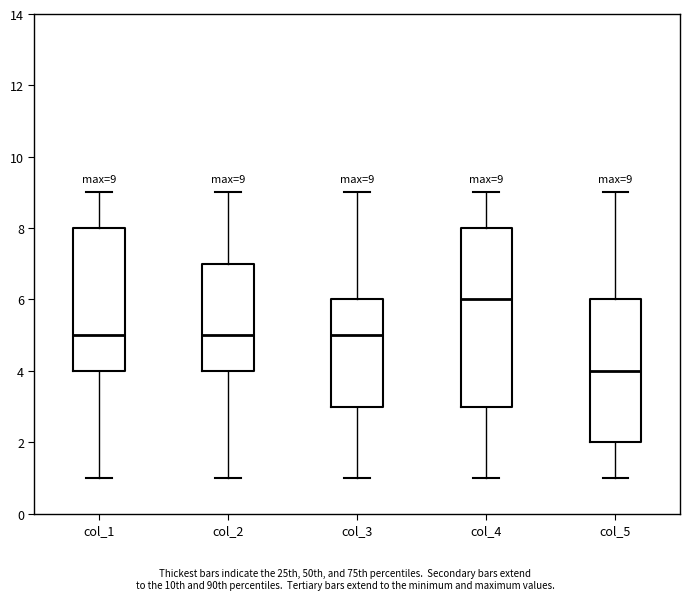

Which box is the tallest, from its lower edge to its upper edge?

col_4